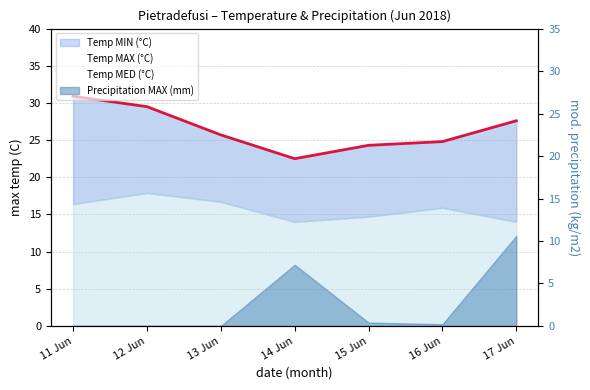

True or false: Temp MED (°C) has more than 2 points higher than both neighbors.

False